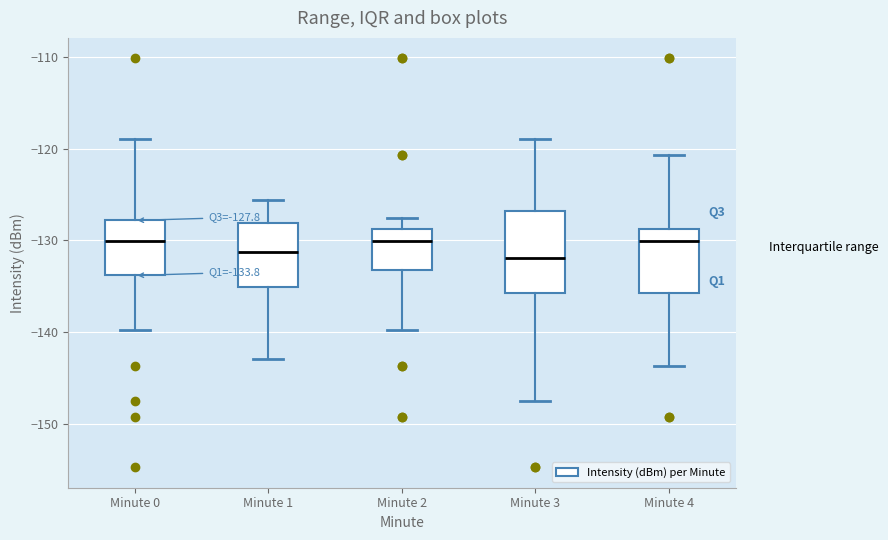

Which box is the tallest, from its lower edge to its upper edge?

Minute 3